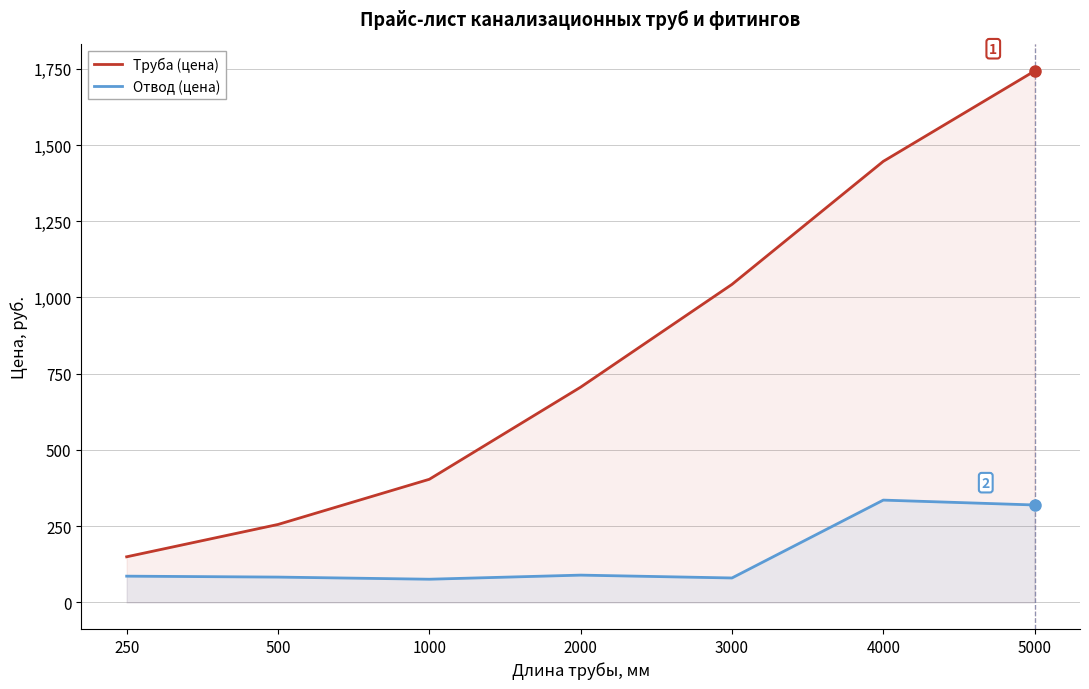

Reading left to right, what are all the values shown in this chart?

Труба (цена): 250=149.6	500=255.6	1000=403.8	2000=705.9	3000=1042.8	4000=1446.3	5000=1742.5
Отвод (цена): 250=86.1	500=83.1	1000=76.1	2000=89.5	3000=80.2	4000=335.5	5000=319.5